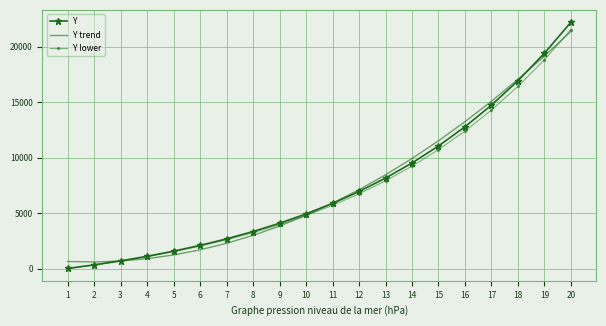

What is the total value across all series at 10?

14533.4